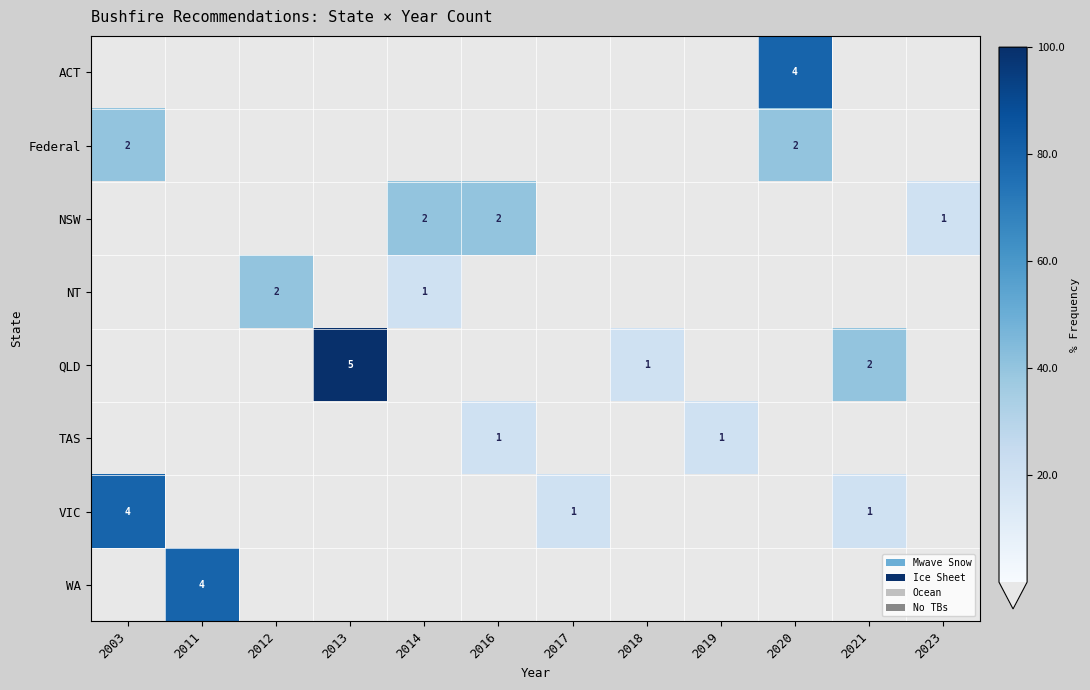

The WA series shows -51 at 2021. True or false?

False